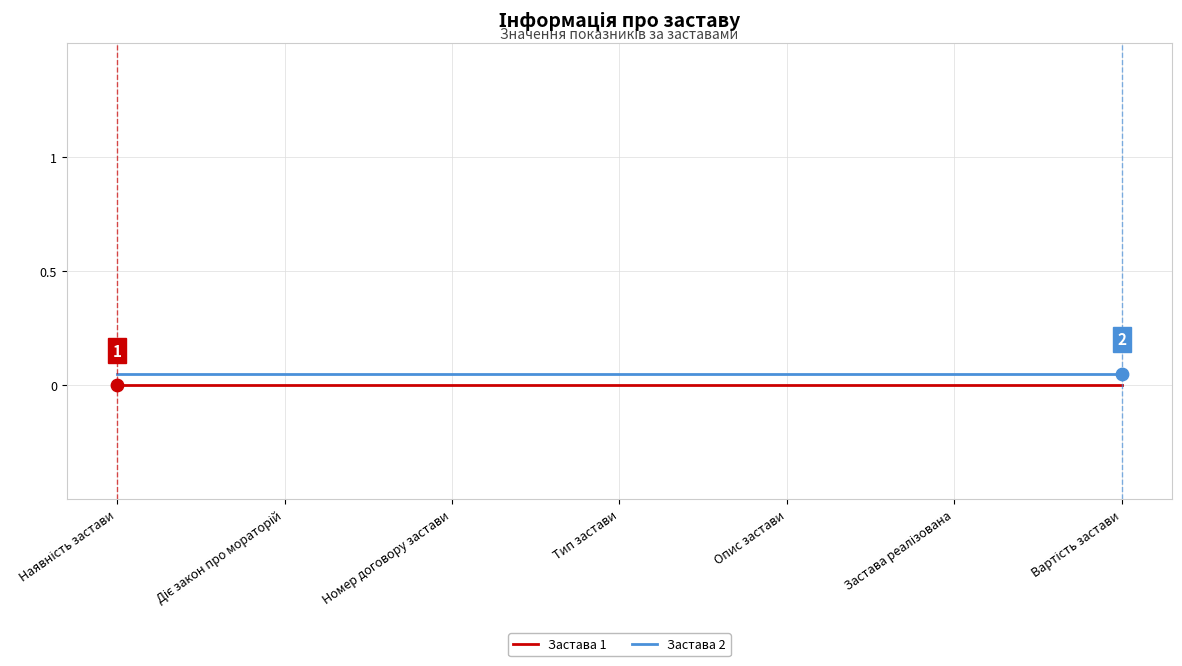

Which series has the largest total across all categories?

Застава 2